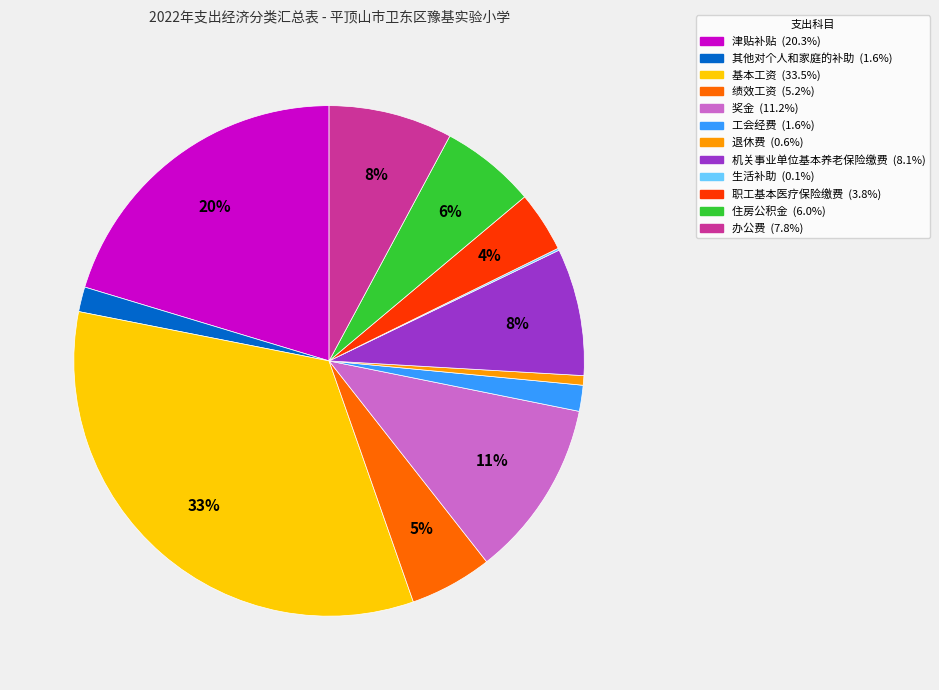

To the nearest percent, what is the average slice percentage?

8%